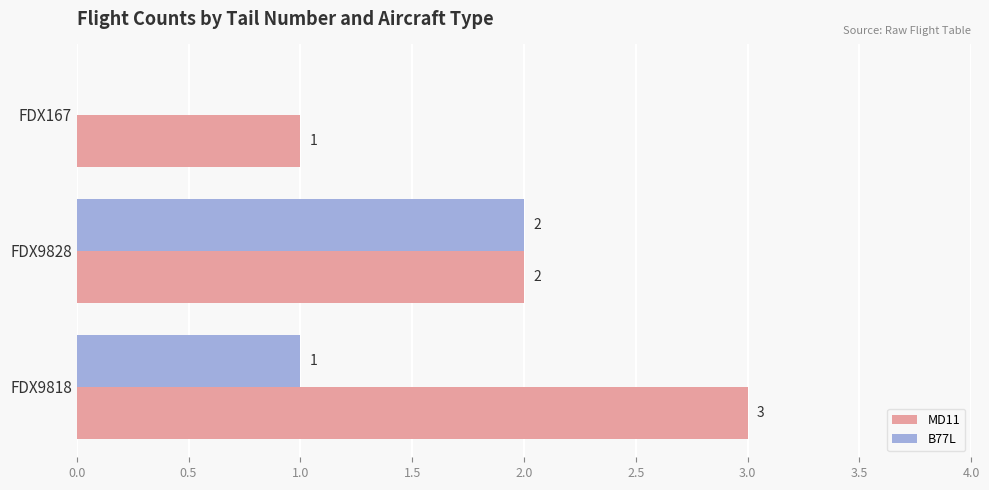

At which label is MD11 closest to 2?

FDX9828